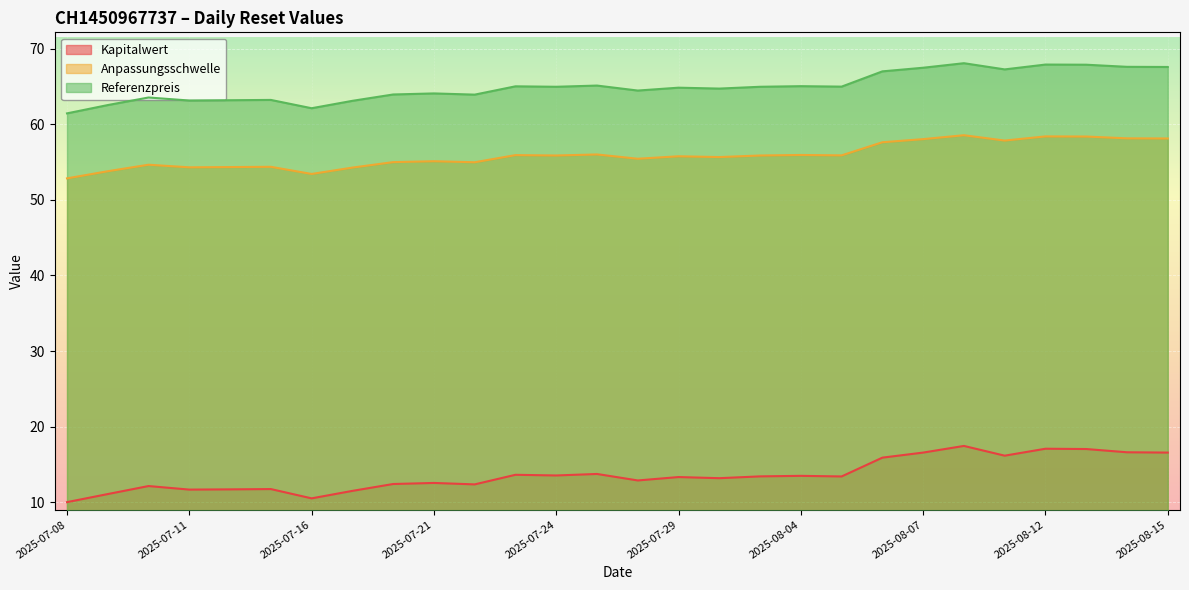

At which category does Anpassungsschwelle reach its first local peak?

2025-07-10